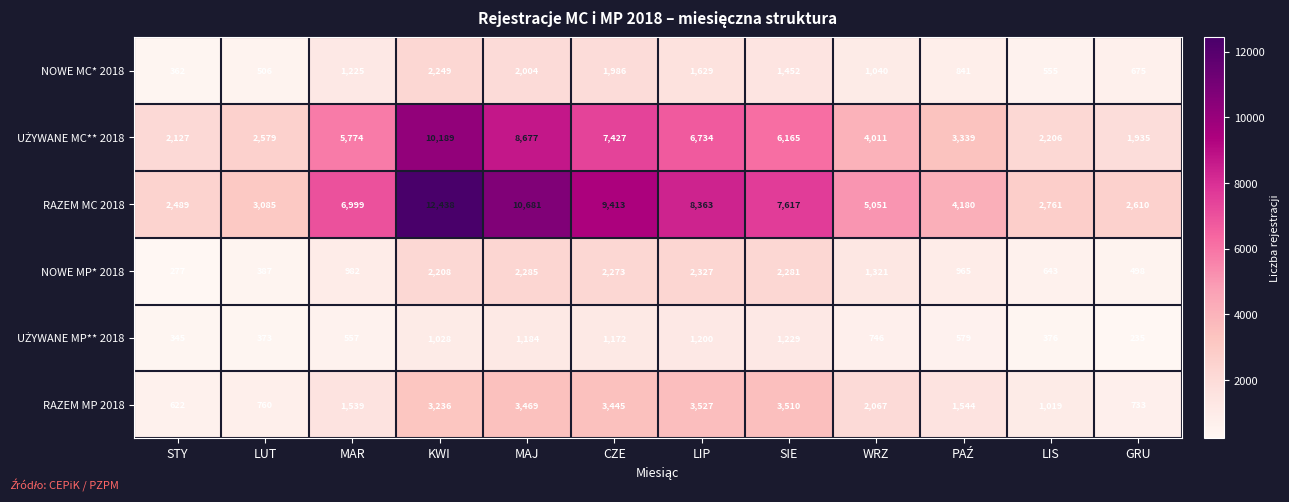

At which category is the sum across all series the highest?

KWI